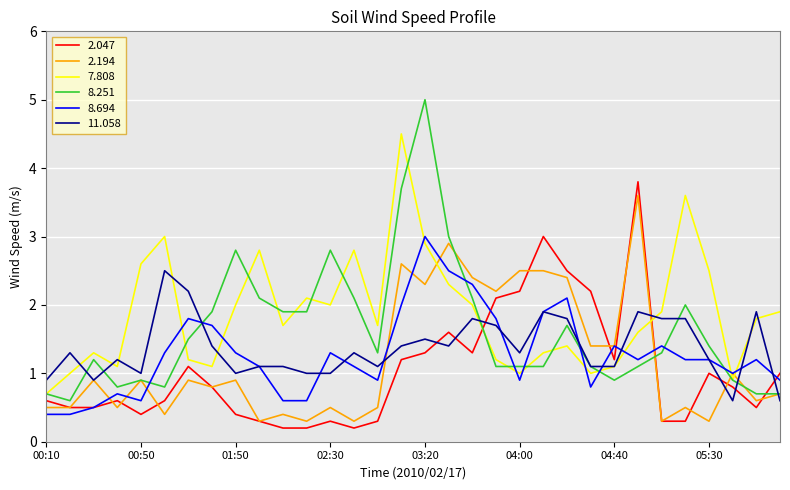

Which series ends up on top after the final intersection of 8.694 and 7.808?

7.808